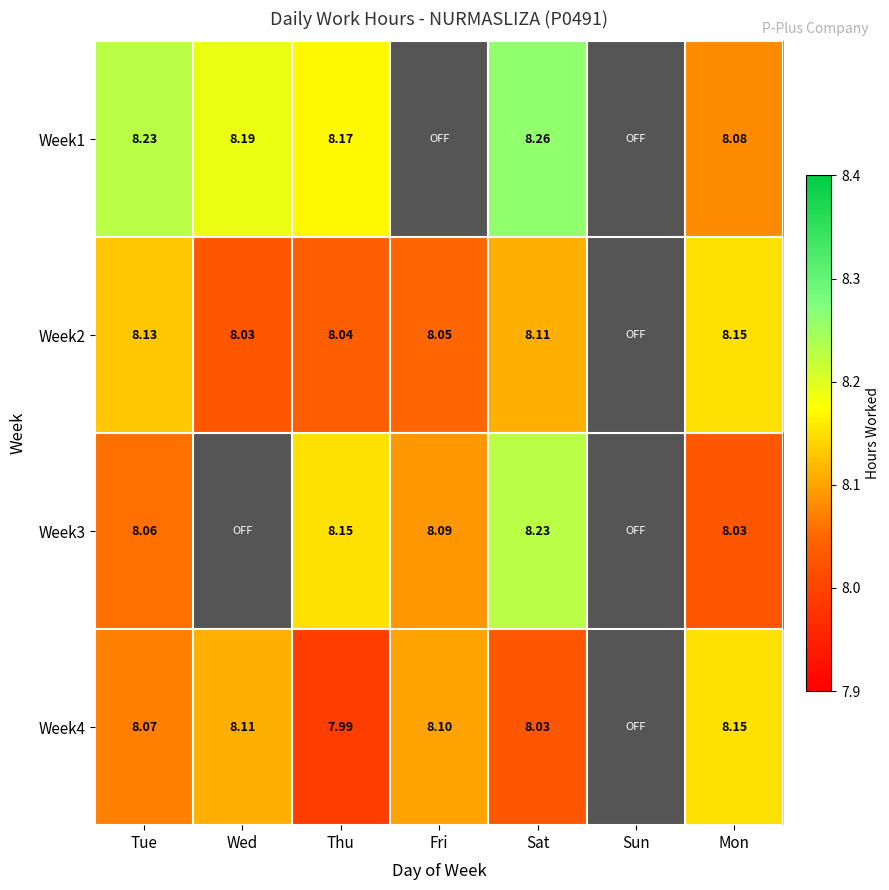

What is the difference between the highest and lowest values at Sat?

0.2